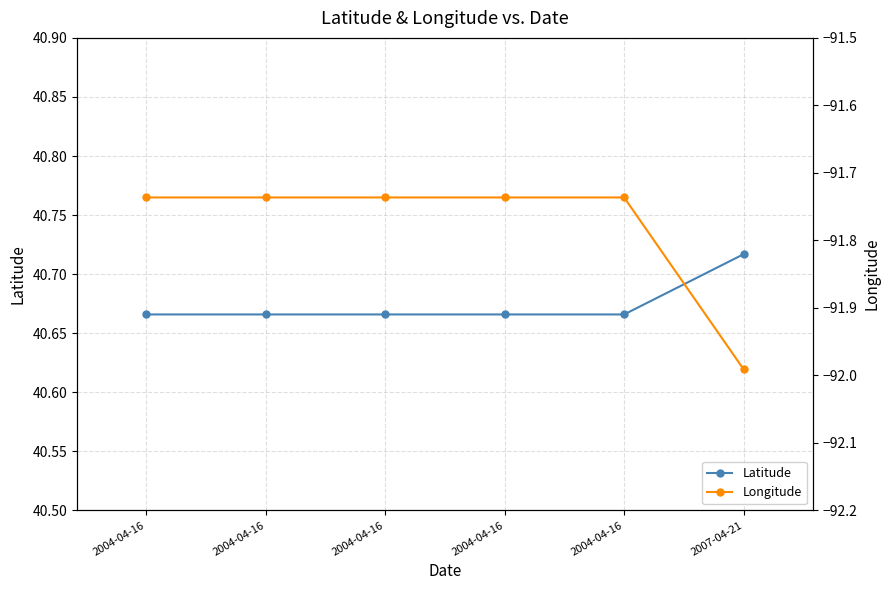

Which series has the widest spread of values?

Longitude